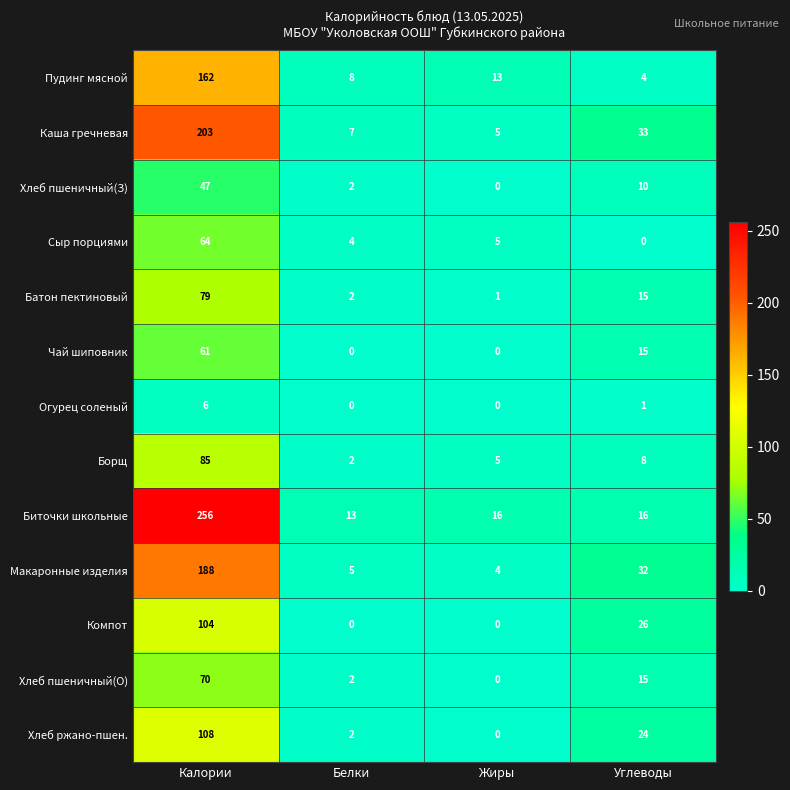

The Огурец соленый series shows 1 at Углеводы. True or false?

True